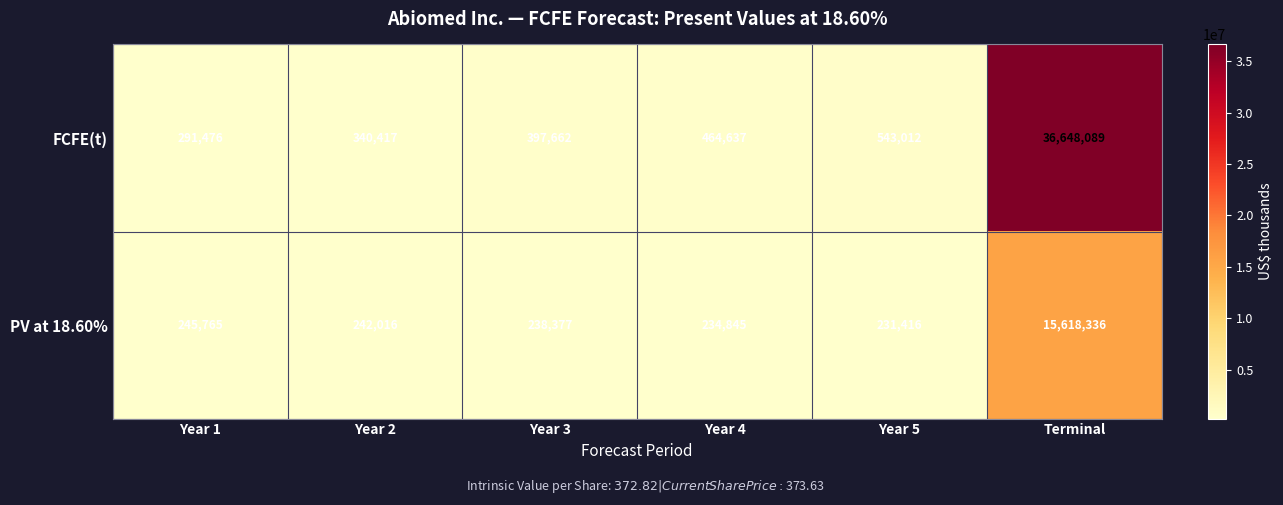

What is the average value of the FCFE(t) series?

6447549